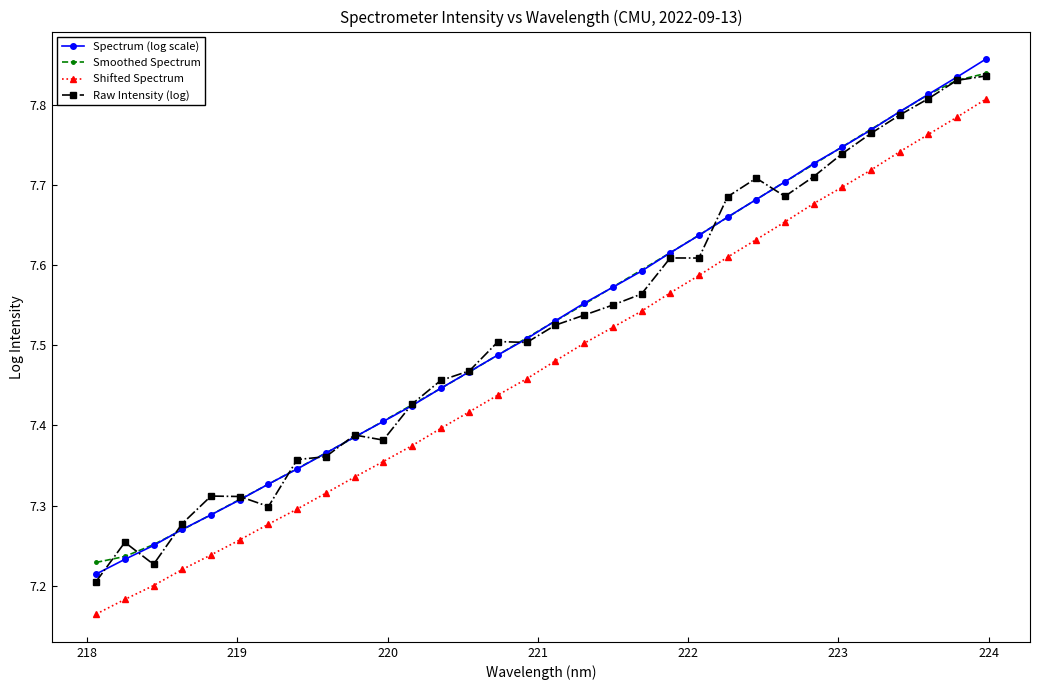

Which series has the largest range (max minus min)?

Spectrum (log scale)